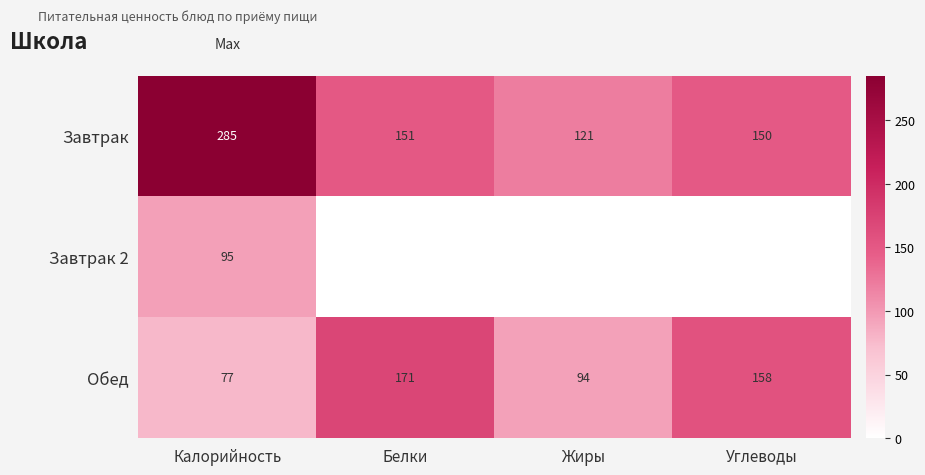

At which category is the sum across all series the highest?

Калорийность